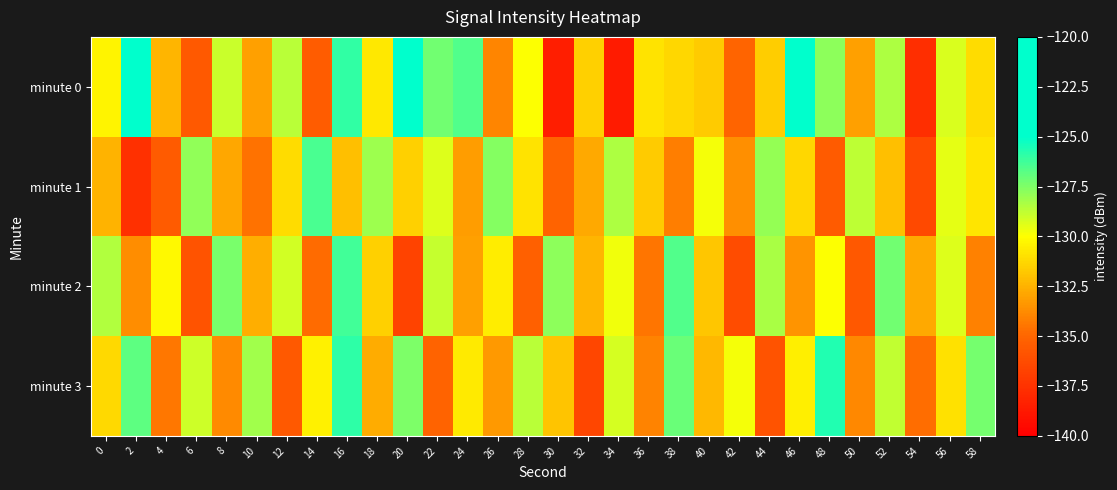

Which has a higher value, 22 or 6?

22